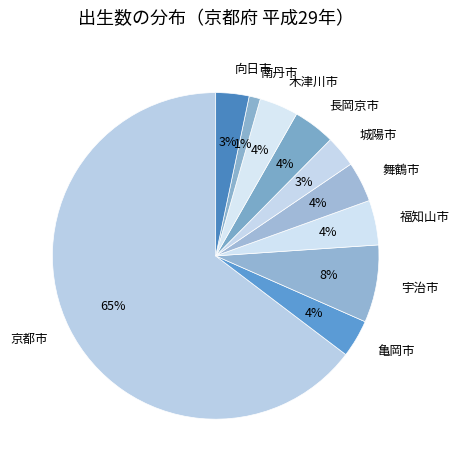

Which slice is the smallest?

南丹市